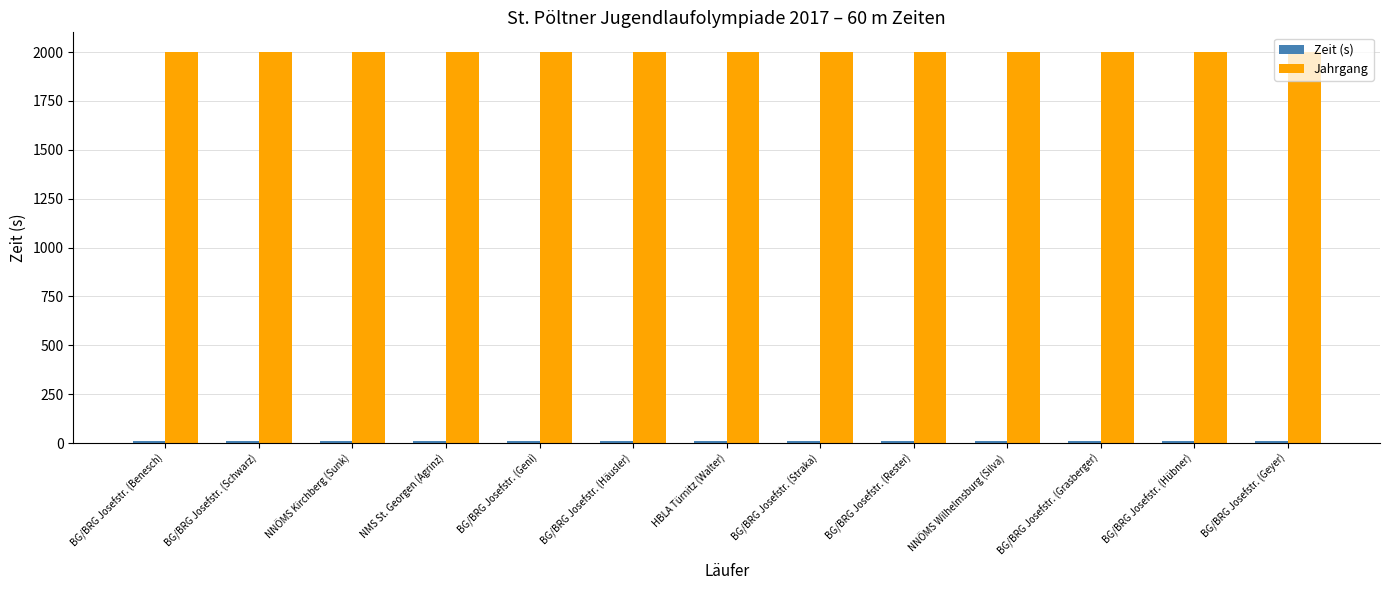

What is the label of the 2nd bar from the right?

BG/BRG Josefstr. (Hübner)